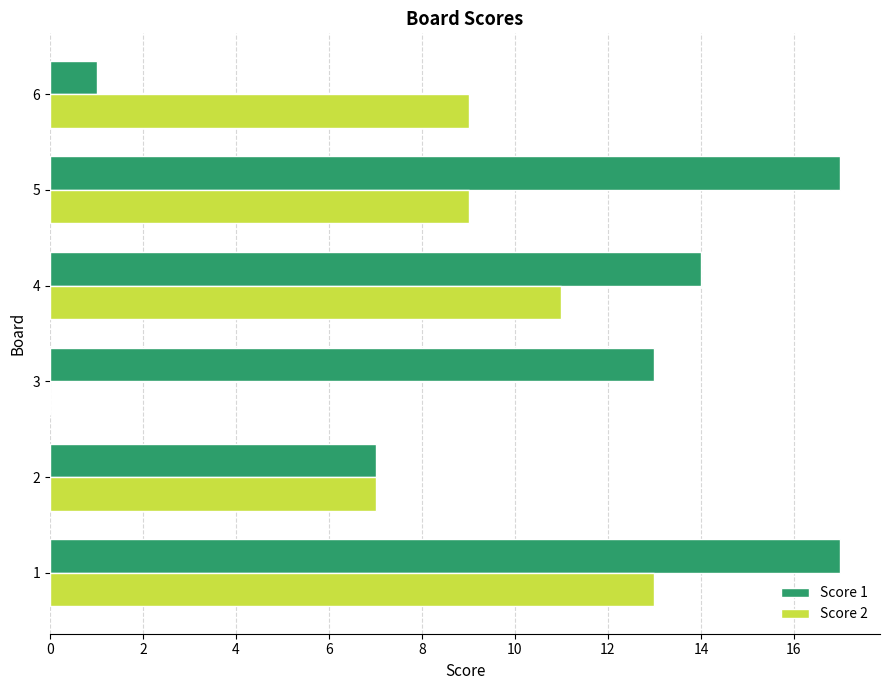

Which series changed the most between 3 and 4?

Score 2